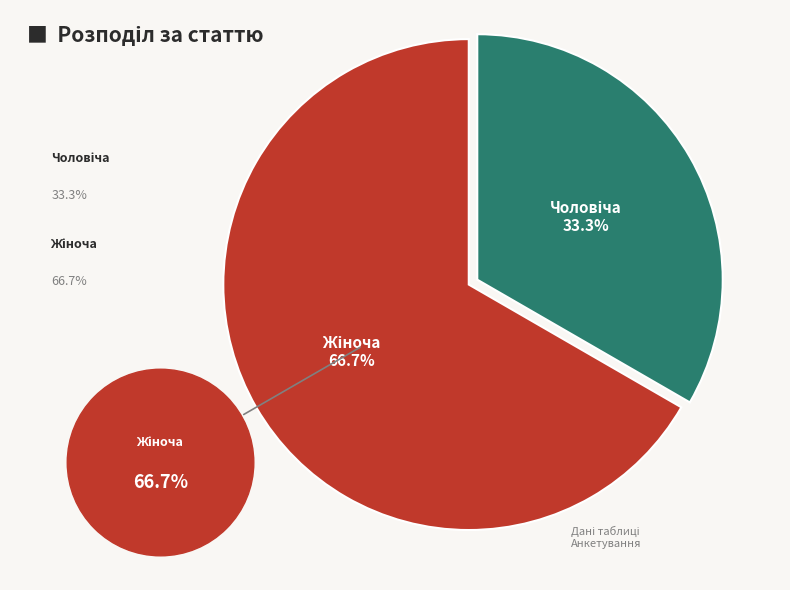

How much of the chart is everything except Жіноча?

33.3%